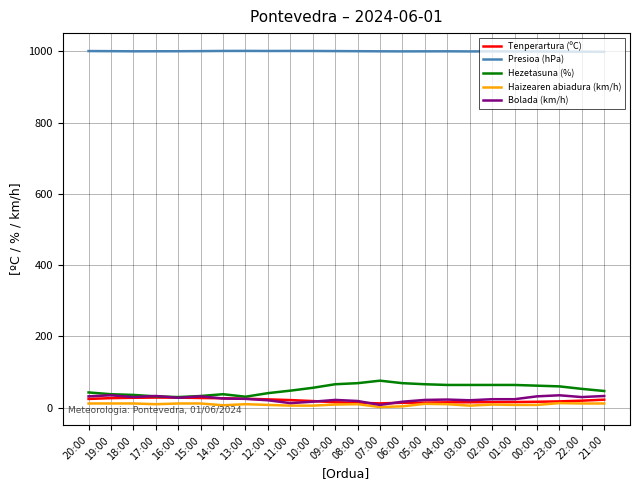

True or false: Presioa (hPa) and Tenperartura (ºC) intersect in this chart.

False